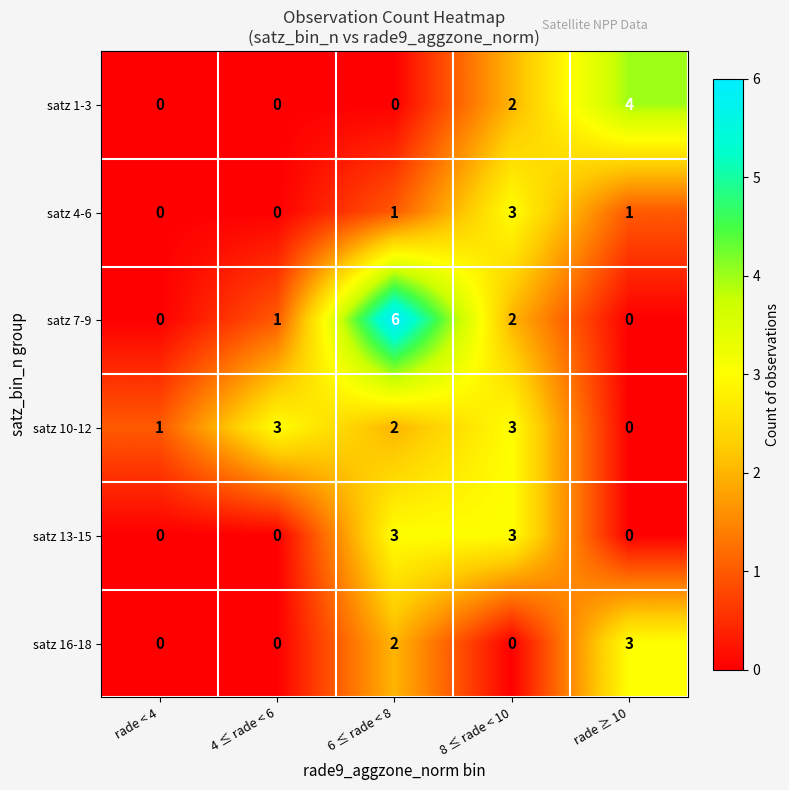

Reading left to right, list all the values displayed in this chart.

satz 1-3: rade < 4=0	4 ≤ rade < 6=0	6 ≤ rade < 8=0	8 ≤ rade < 10=2	rade ≥ 10=4
satz 4-6: rade < 4=0	4 ≤ rade < 6=0	6 ≤ rade < 8=1	8 ≤ rade < 10=3	rade ≥ 10=1
satz 7-9: rade < 4=0	4 ≤ rade < 6=1	6 ≤ rade < 8=6	8 ≤ rade < 10=2	rade ≥ 10=0
satz 10-12: rade < 4=1	4 ≤ rade < 6=3	6 ≤ rade < 8=2	8 ≤ rade < 10=3	rade ≥ 10=0
satz 13-15: rade < 4=0	4 ≤ rade < 6=0	6 ≤ rade < 8=3	8 ≤ rade < 10=3	rade ≥ 10=0
satz 16-18: rade < 4=0	4 ≤ rade < 6=0	6 ≤ rade < 8=2	8 ≤ rade < 10=0	rade ≥ 10=3